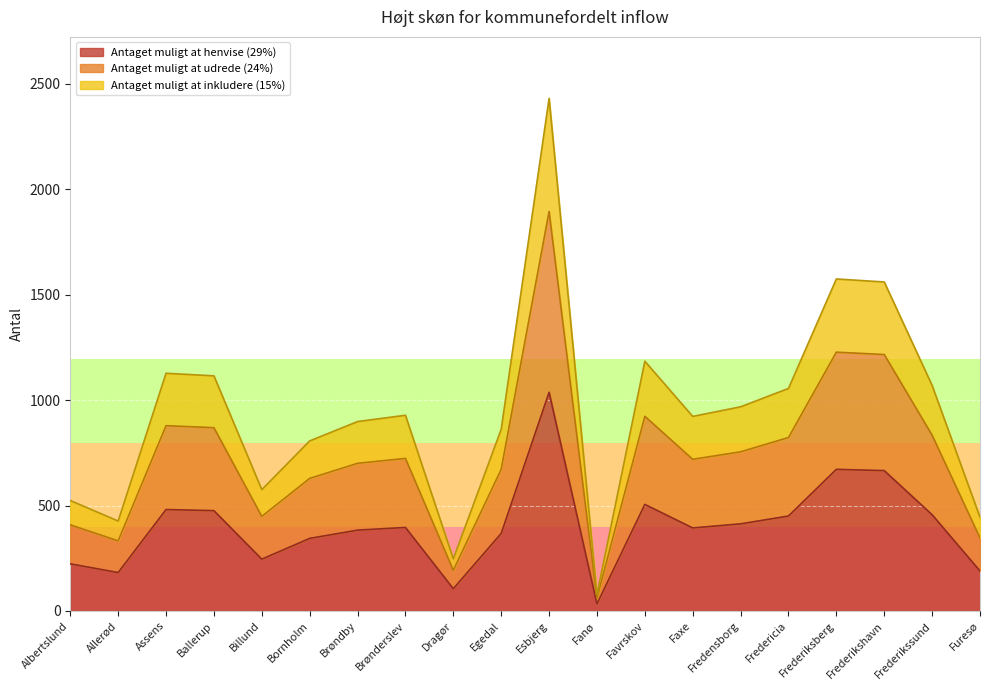

At how many categories does at least one series exceed 1284?

3